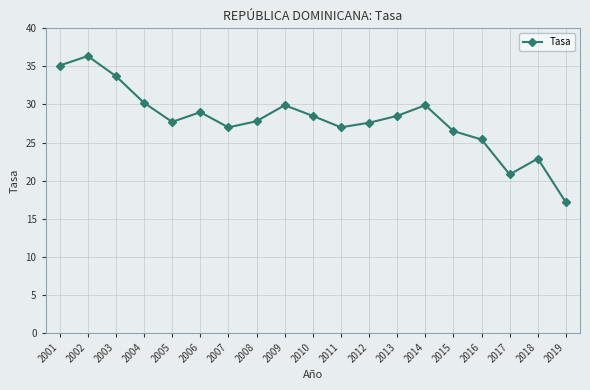

What is the change in value from 2010 to 2011?

-1.5